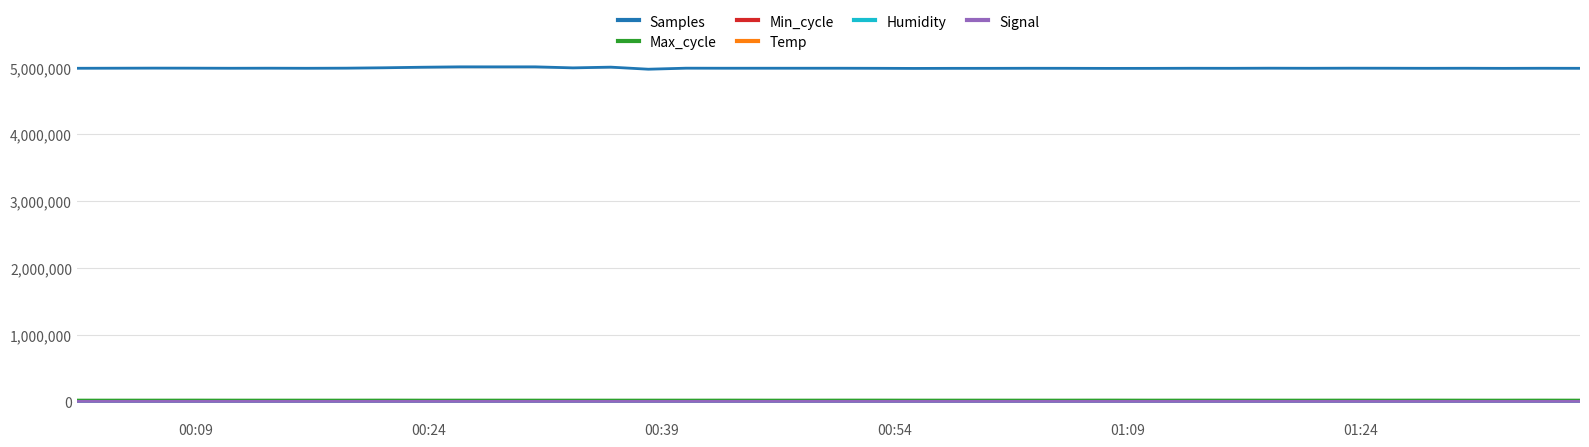

Which series has the largest total across all categories?

Samples